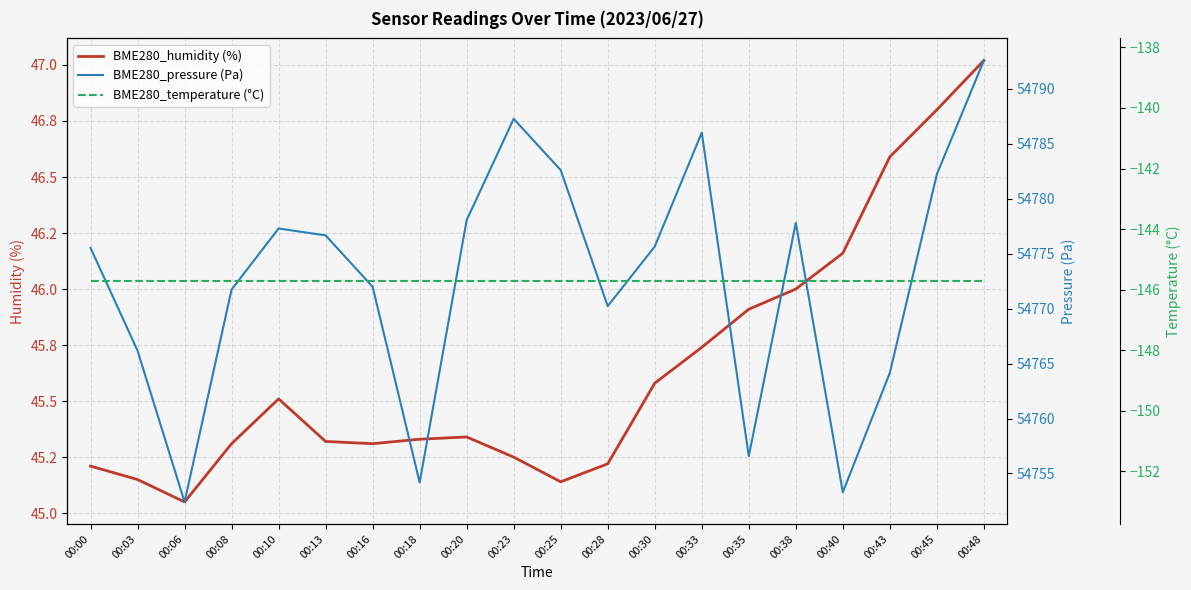

True or false: BME280_humidity (%) and BME280_pressure (Pa) intersect in this chart.

False